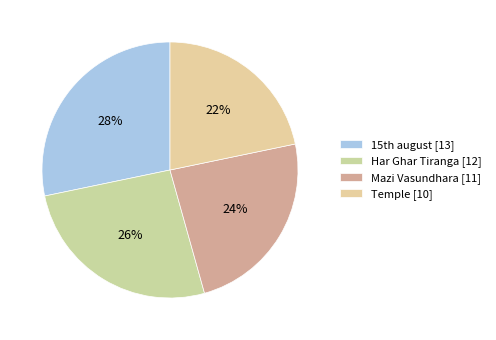

How many segments does this pie chart have?

4